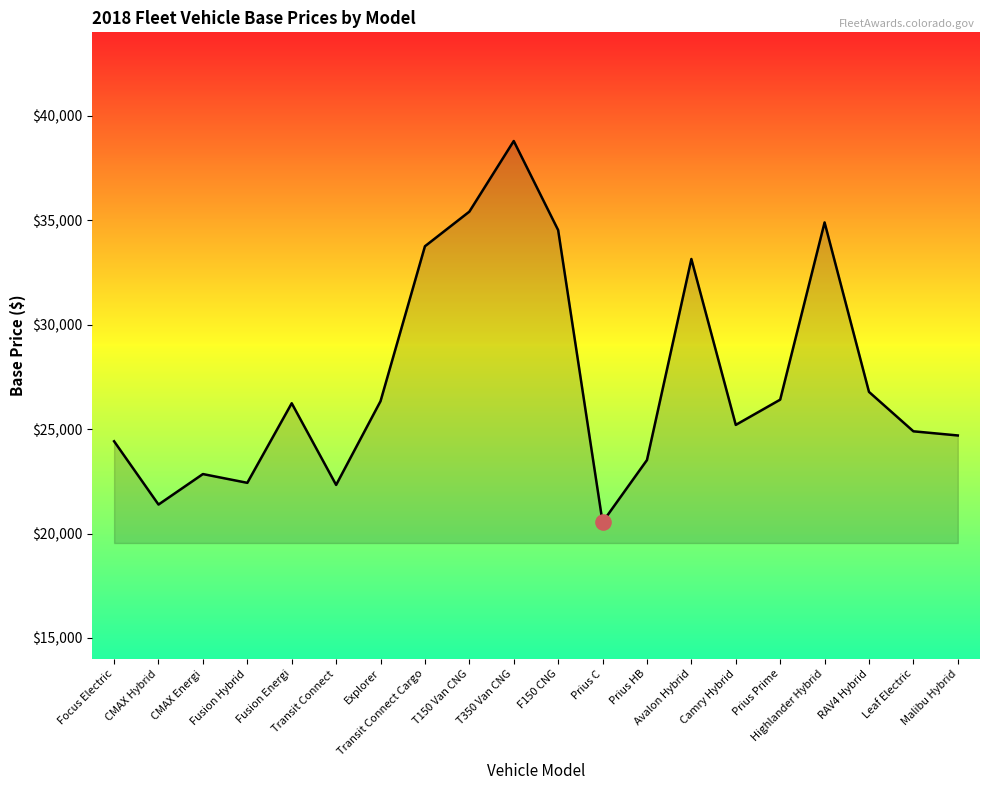

What is the change in value from Fusion Energi to F150 CNG?

+8290